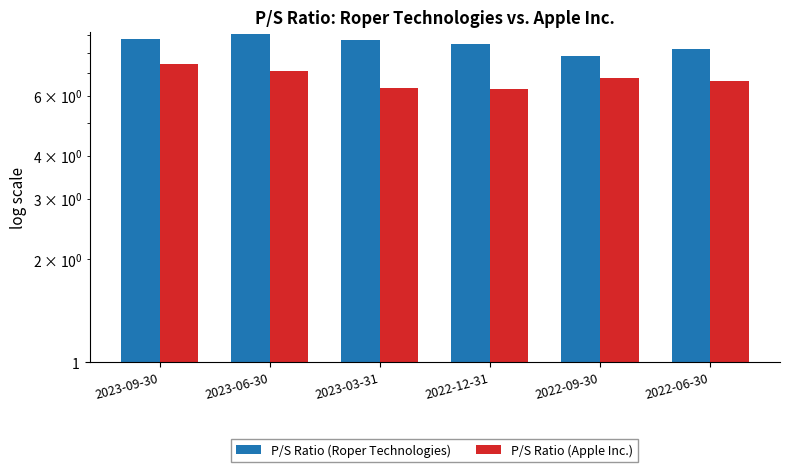

At which label is P/S Ratio (Apple Inc.) closest to 6?

2022-12-31